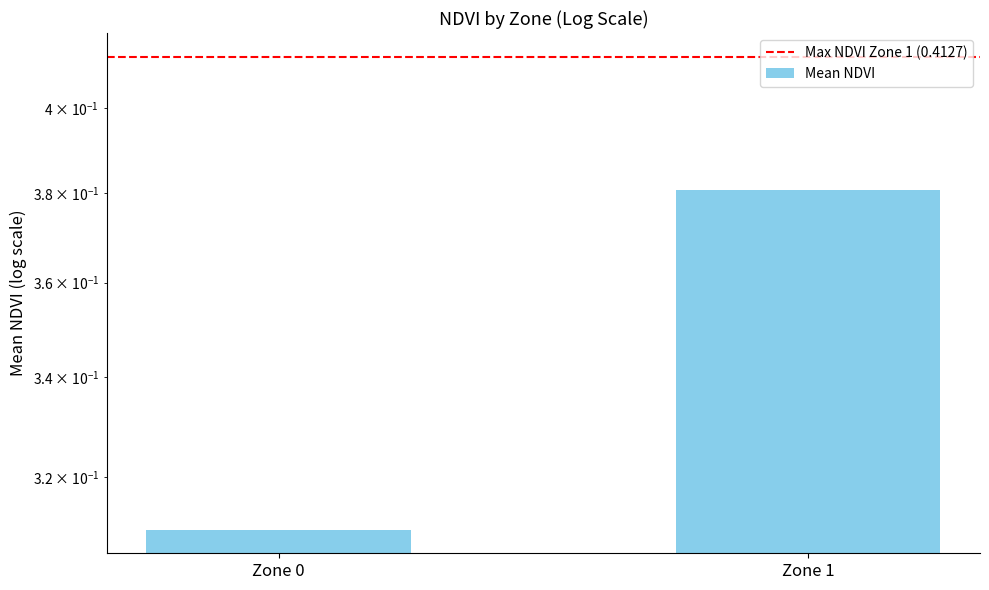

Reading right to left, extract all data points from this chart.

Max NDVI Zone 1 (0.4127): Zone 1=0.4	Zone 0=0.4
Mean NDVI: Zone 1=0.4	Zone 0=0.3